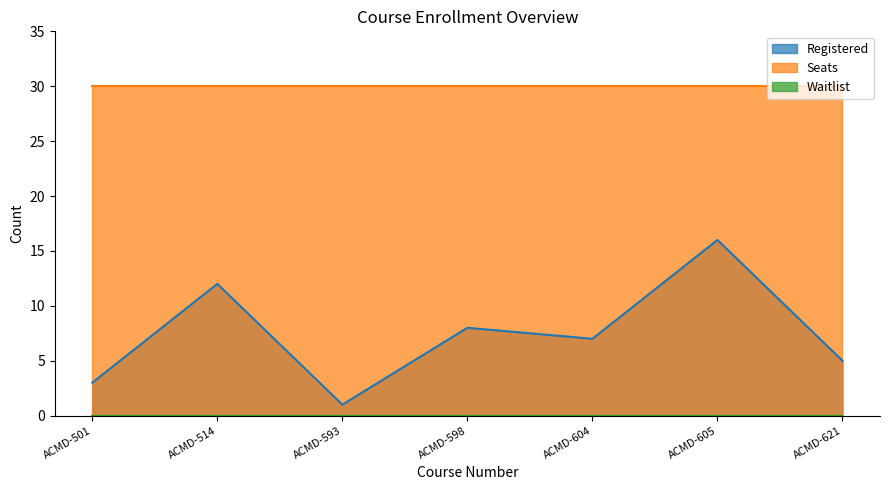

Which series has the largest total across all categories?

Seats